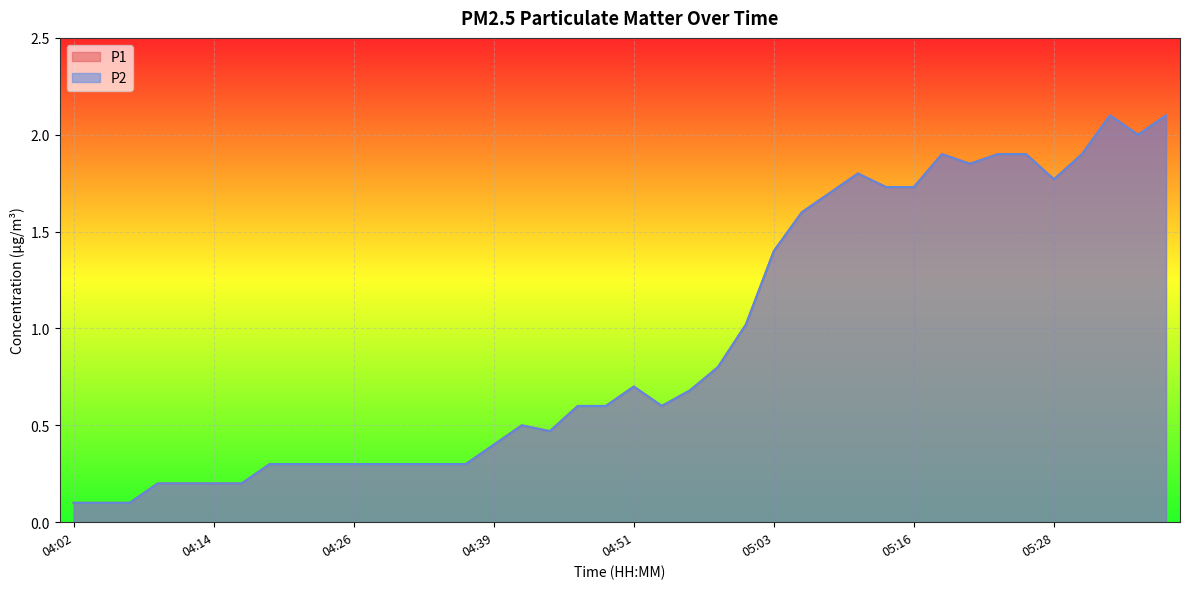

In P1, how many points are lower than both neighbors (excluding endpoints)?

5